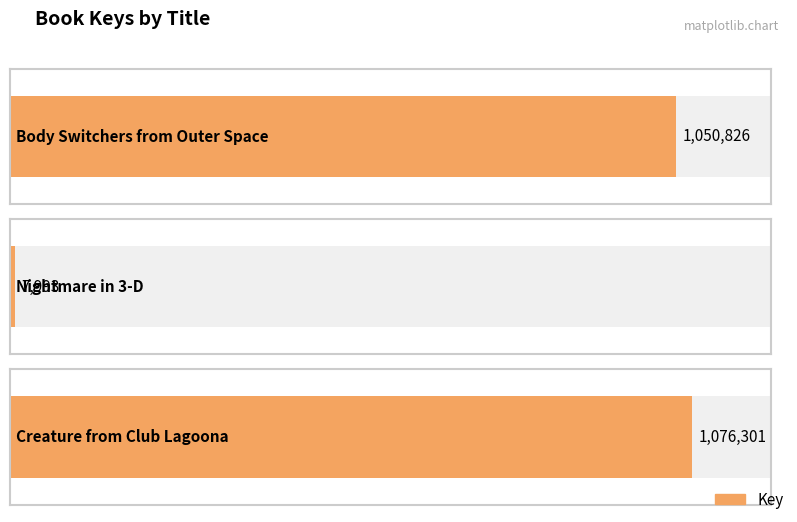

Reading right to left, list all the values displayed in this chart.

Creature from Club Lagoona=1076301	Nightmare in 3-D=7993	Body Switchers from Outer Space=1050826